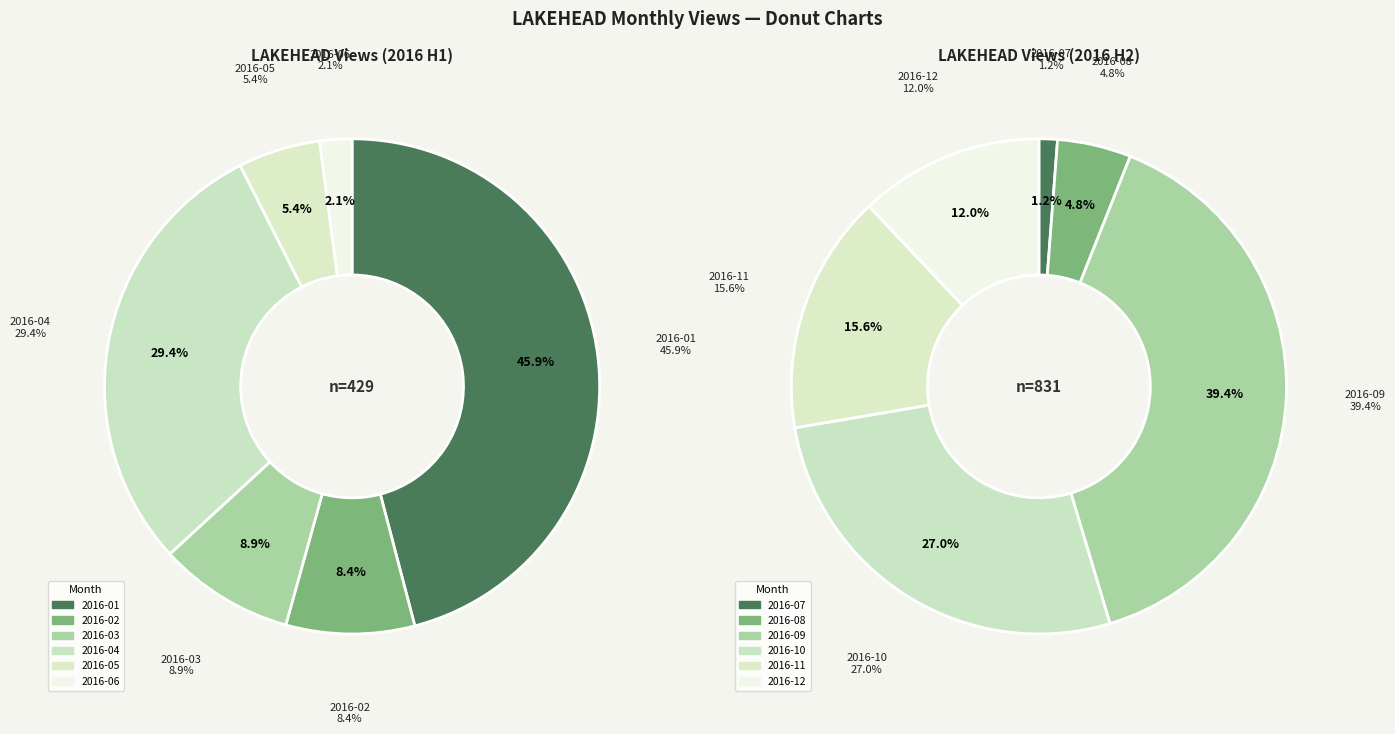

True or false: 1 accounts for 8% of the total.

True